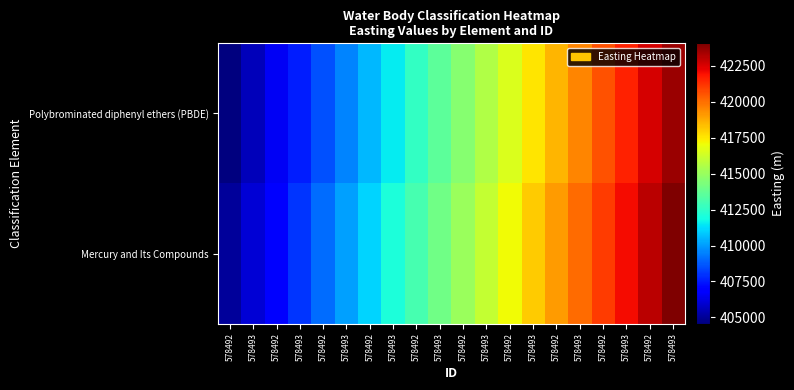

At how many categories does at least one series exceed 410372?

14